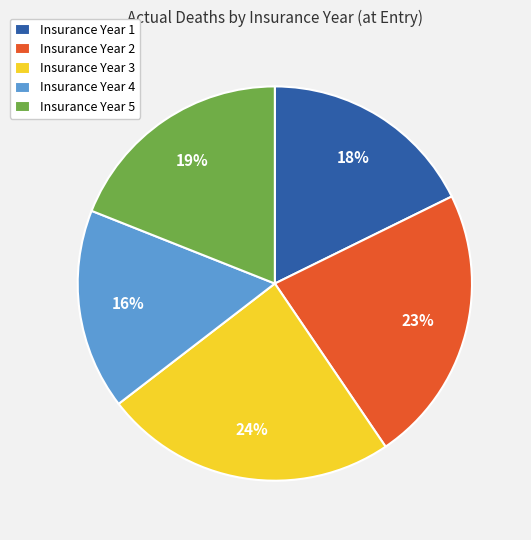

Count the number of slices in the pie.

5